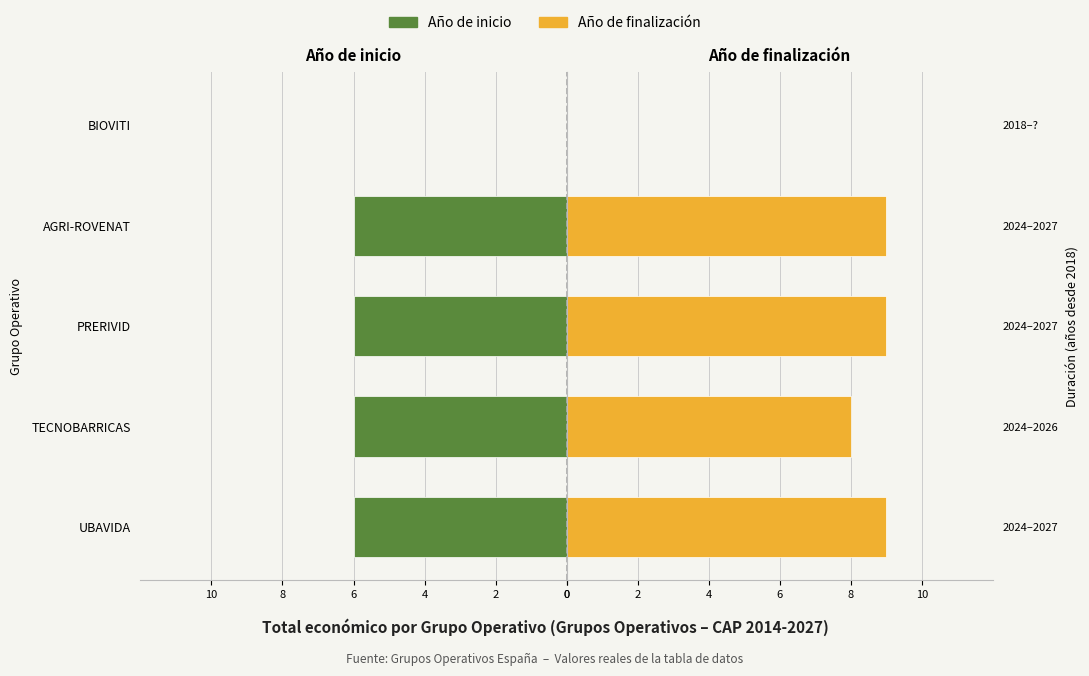

Where is Año de finalización nearest to the value 4?

2024–2026